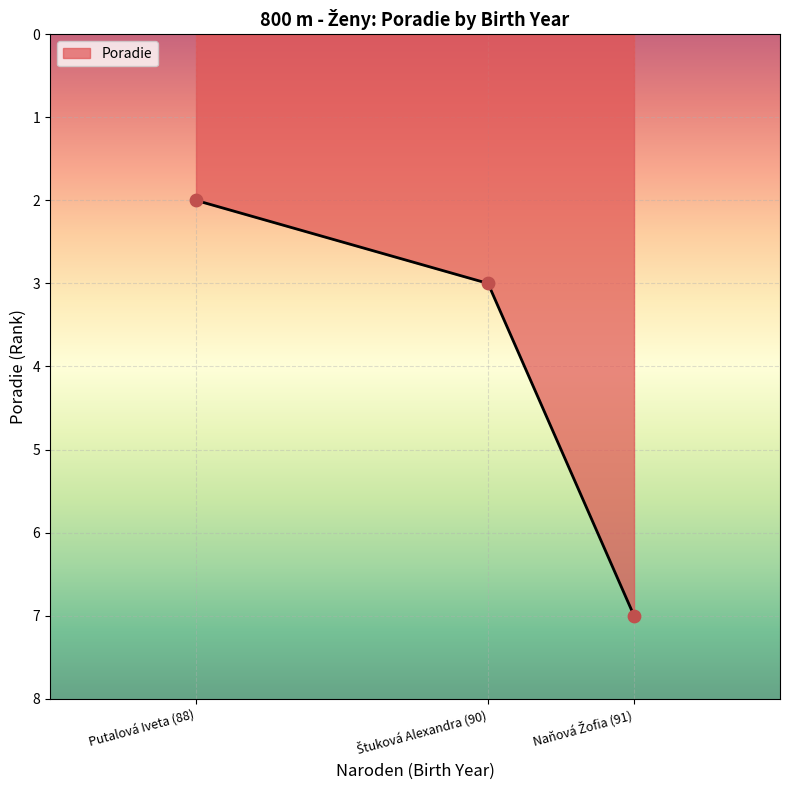

What is the average value?

4